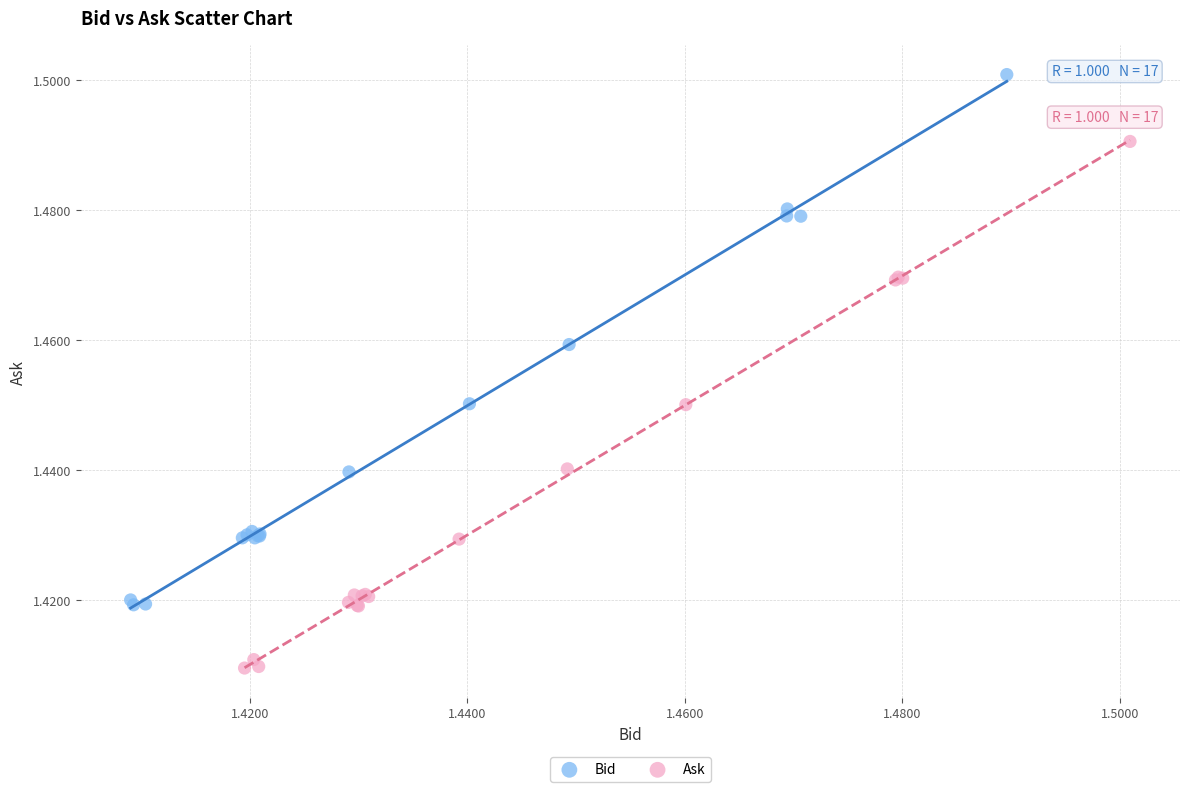

Which series contains the highest Y value?

Bid